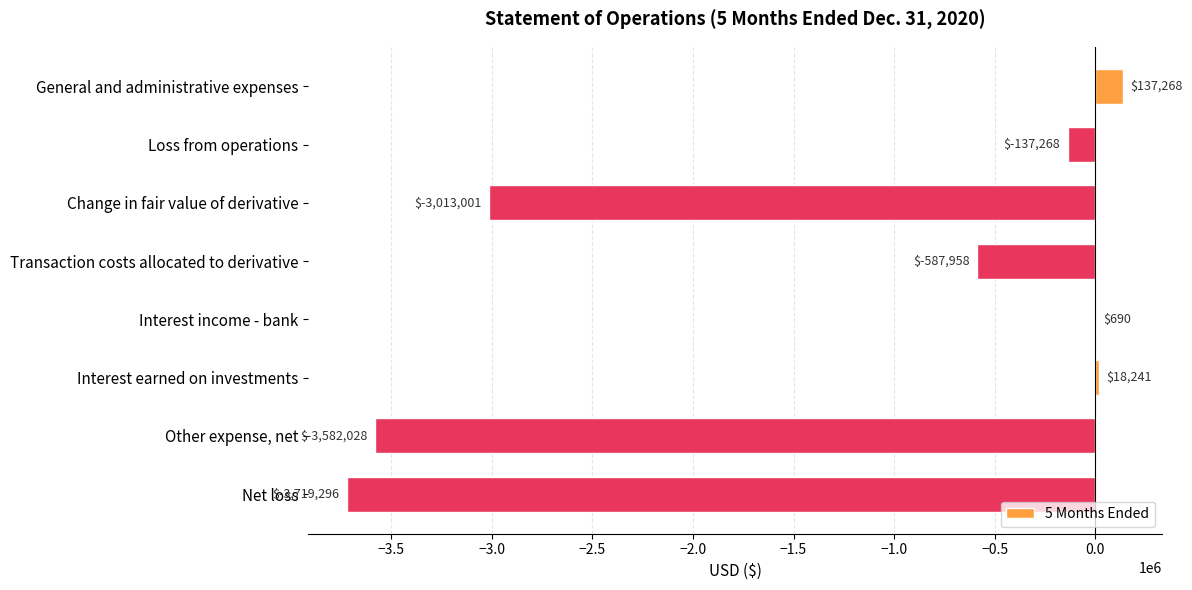

The value at Interest earned on investments is 18241. True or false?

True